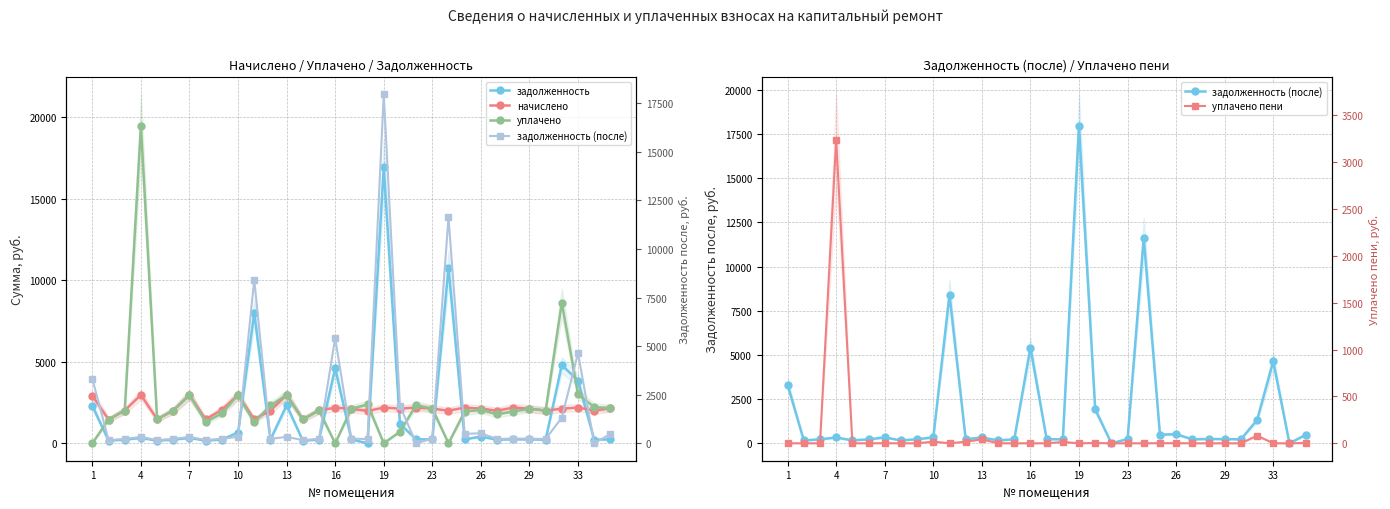

In начислено, how many points are lower than both neighbors (excluding endpoints)?

11